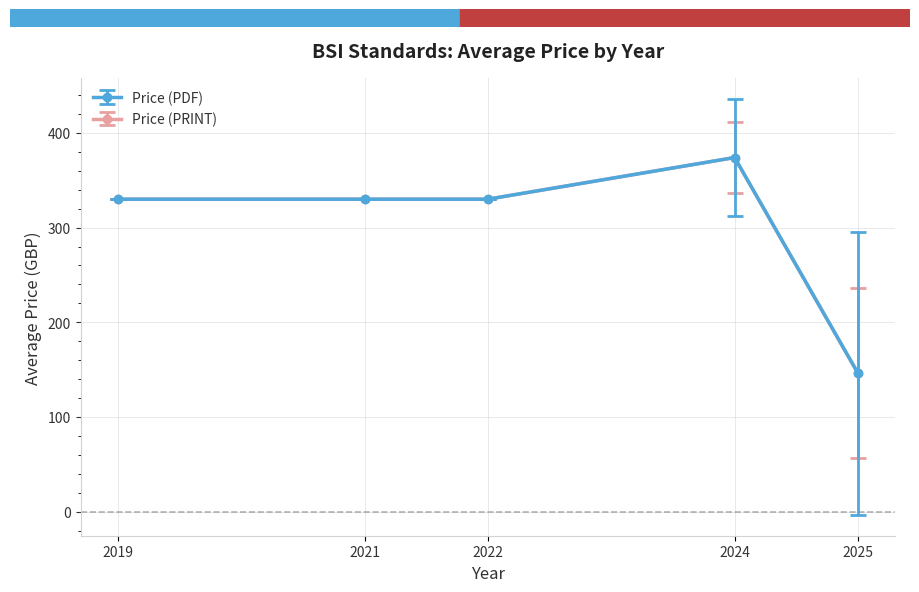

What are all the series names shown in the legend?

Price (PDF), Price (PRINT)